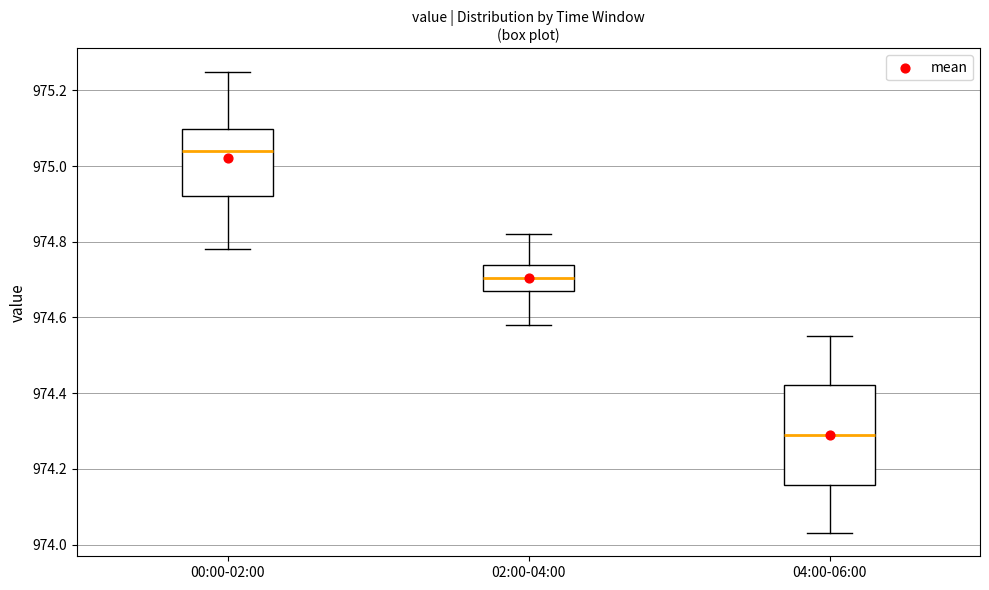

Reading left to right, transcribe this box plot: for each box, give where its median line is, the range the box spans, and where its two whiskers end, as read against the y-axis. The values are not printed on the chart, so give them approximately, as read against the axis.

00:00-02:00: median 975.04, box 974.92 to 975.10, whiskers 974.78 to 975.26
02:00-04:00: median 974.70, box 974.68 to 974.74, whiskers 974.58 to 974.82
04:00-06:00: median 974.30, box 974.16 to 974.42, whiskers 974.04 to 974.56